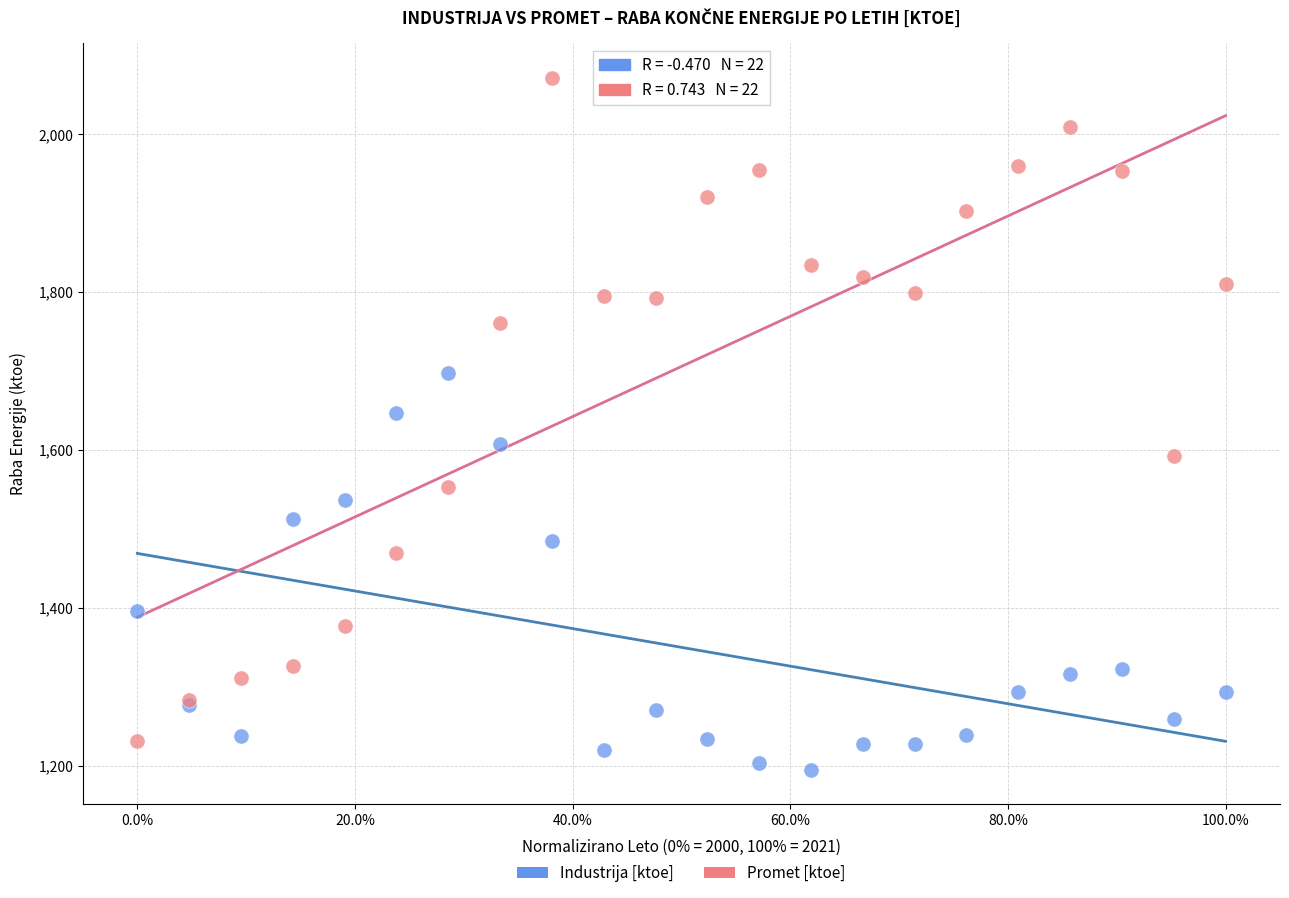

Which series contains the highest Y value?

Promet [ktoe]